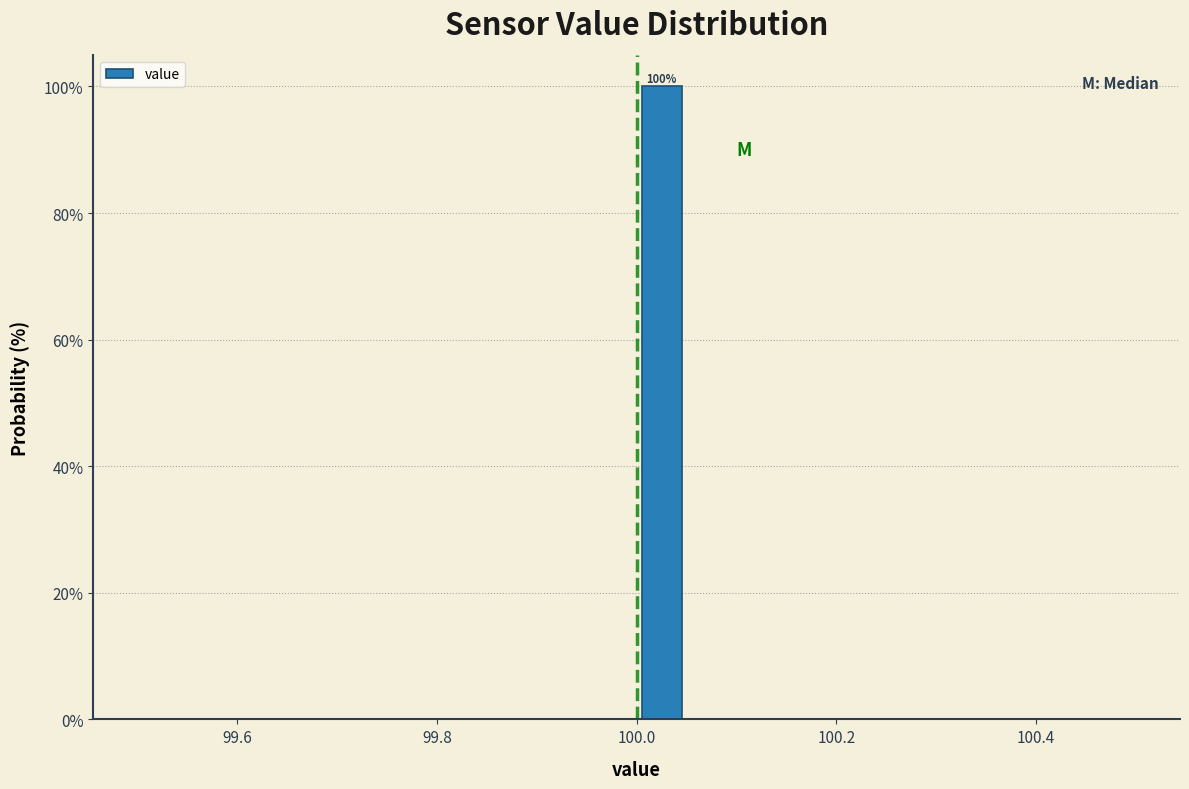

Read against the x-axis, roughly where is the centre of the tallest bar?

100.02